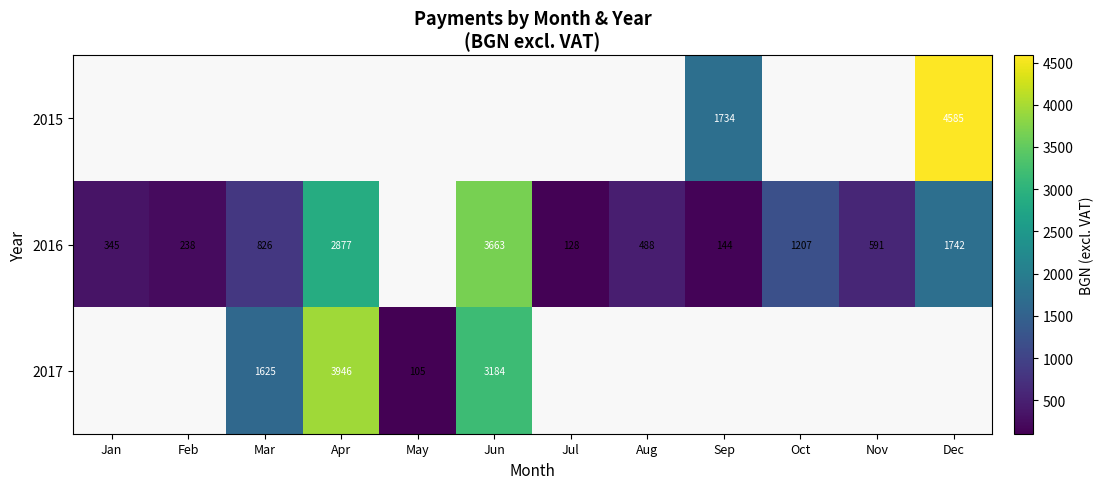

What is the sum of the 2017 values at Jun and Mar?

4809